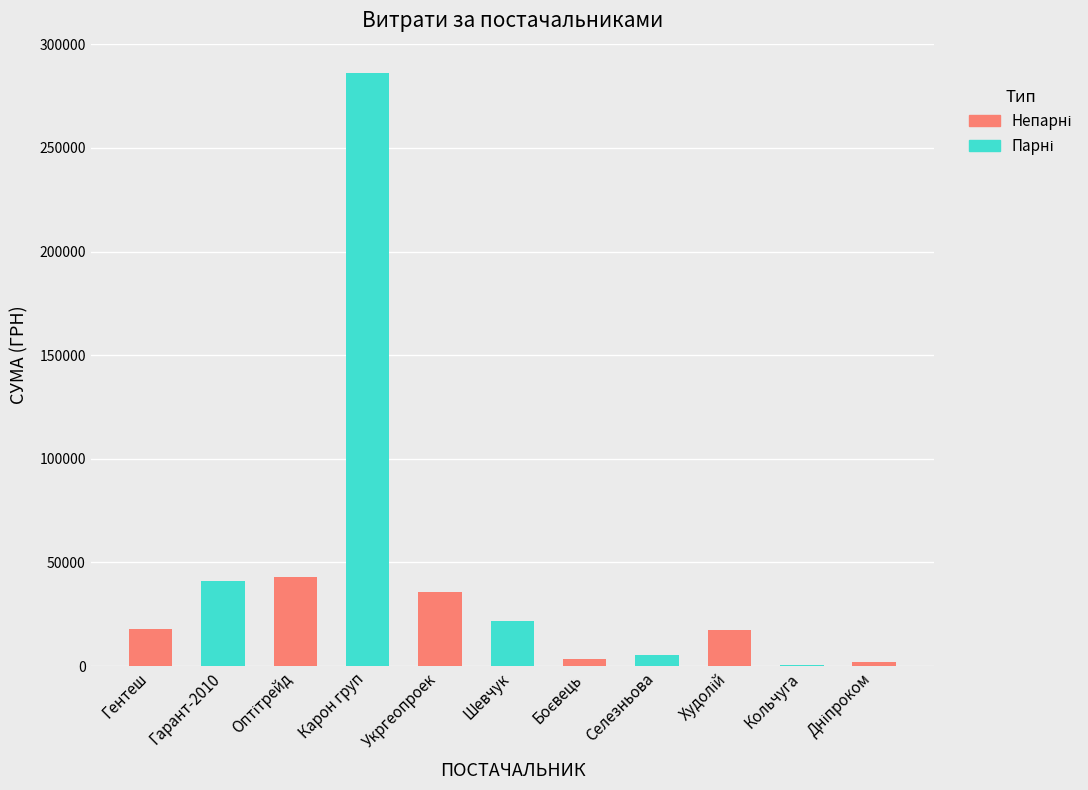

The value at Шевчук is 21581. True or false?

True